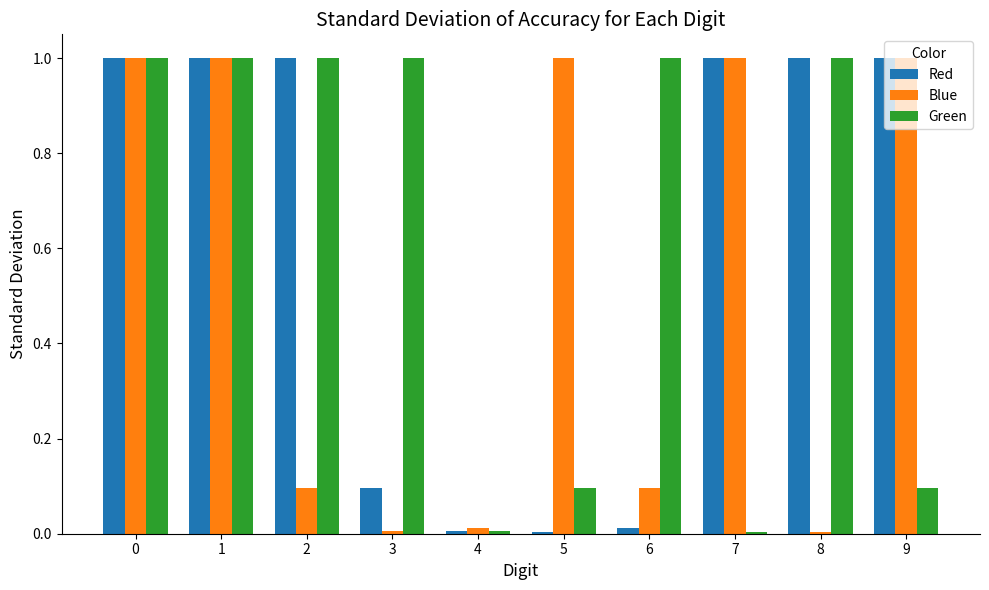

Between 1 and 8, which series saw the biggest shift?

Blue